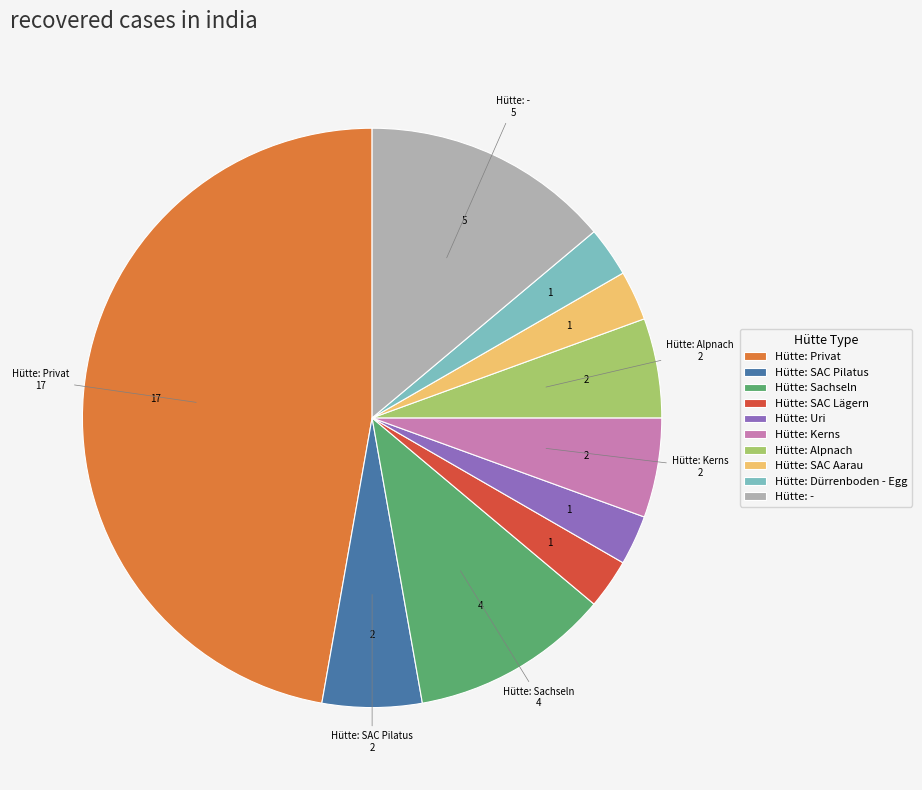

What is the largest slice in the pie chart?

Hütte: Privat